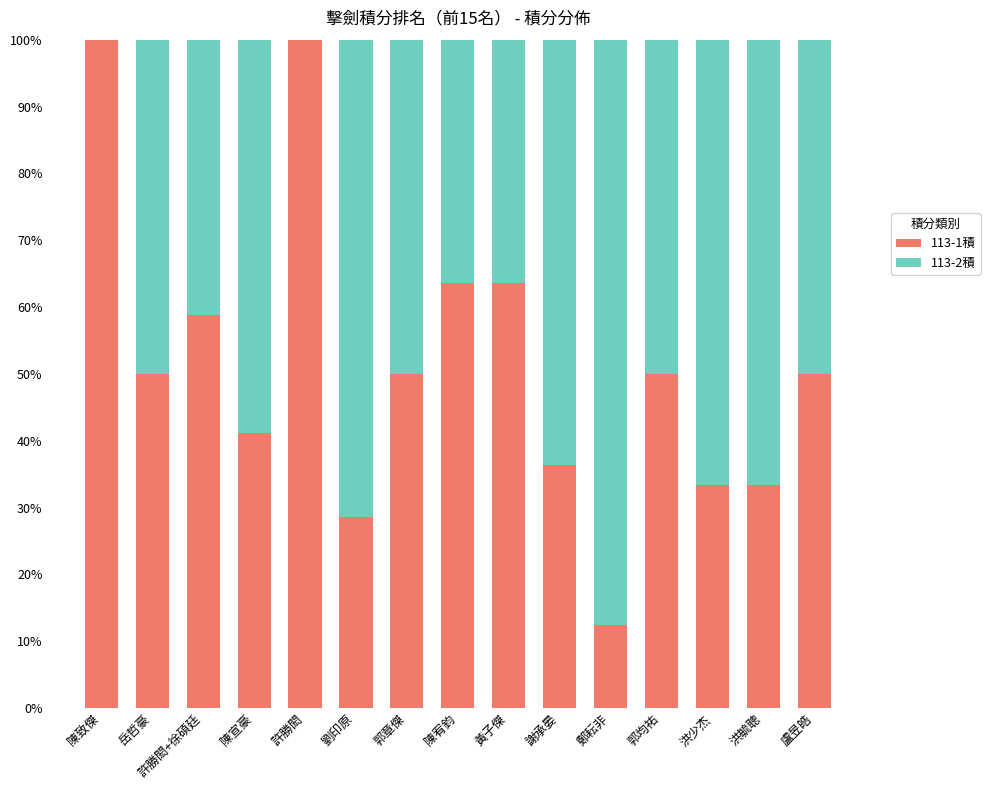

What is the highest value of the 113-1積 series?

100.0